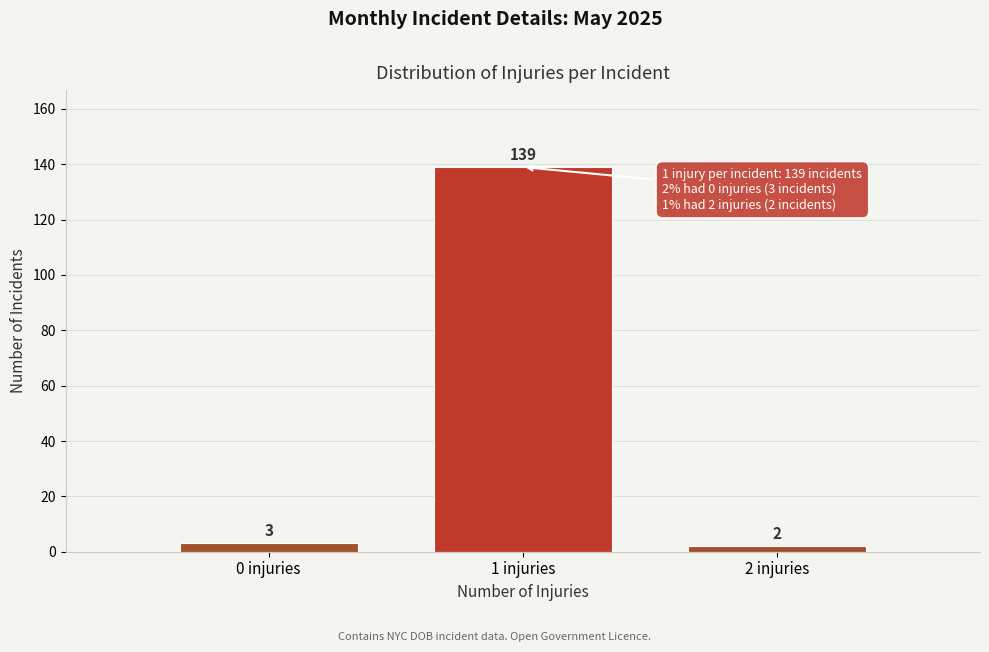

Reading left to right, list every bar in this chart as the range it spans on the x-axis followed by its height.

-0.5 to 0.5: 3
0.5 to 1.5: 139
1.5 to 2.5: 2